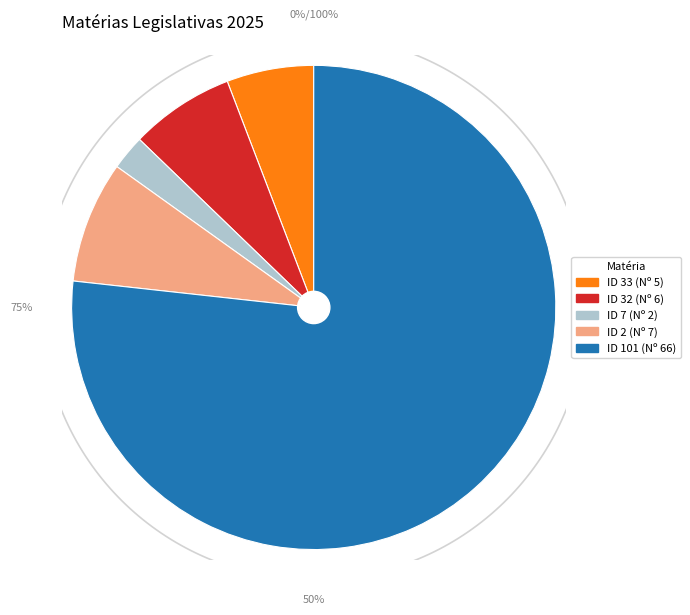

How many segments does this pie chart have?

5